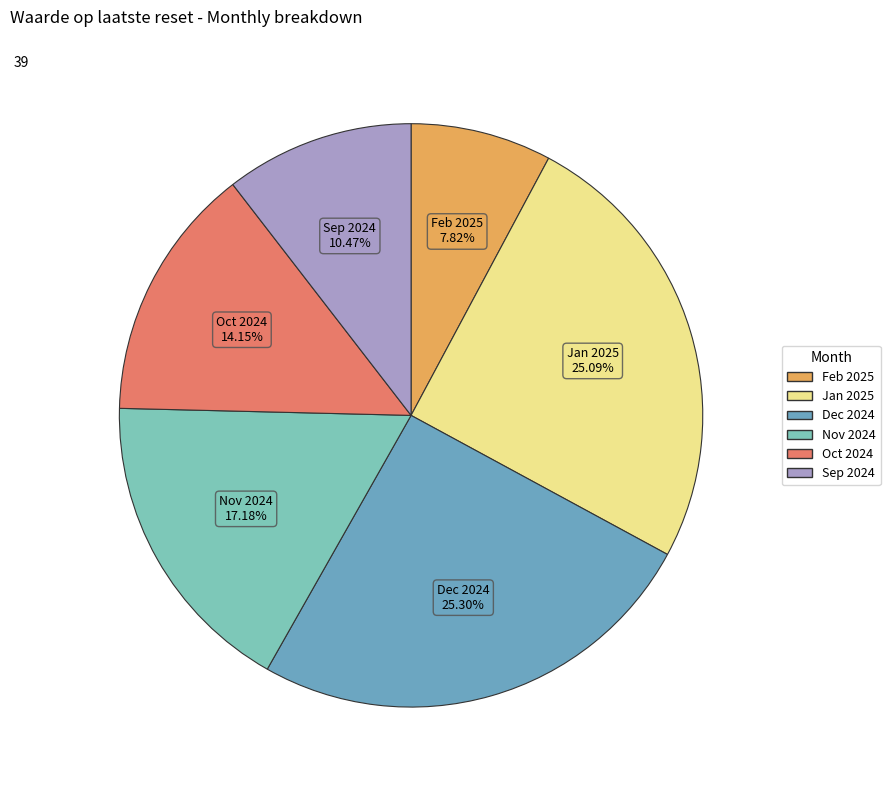

Do Nov 2024 and Oct 2024 together represent more than half of the pie?

No